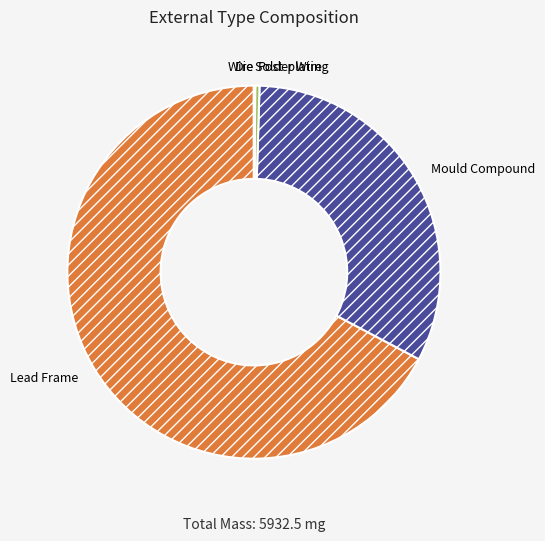

Does any single category account for the majority?

Yes